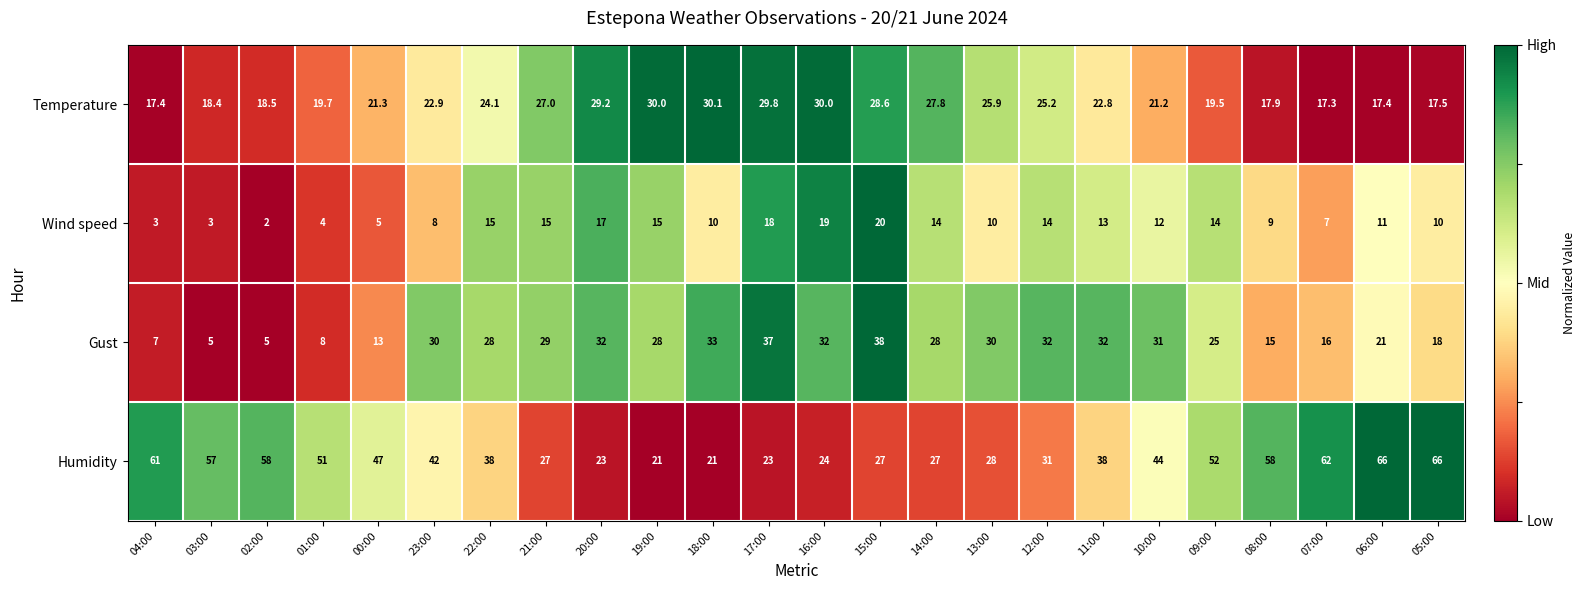

What is the average value of the Wind speed series?

11.2